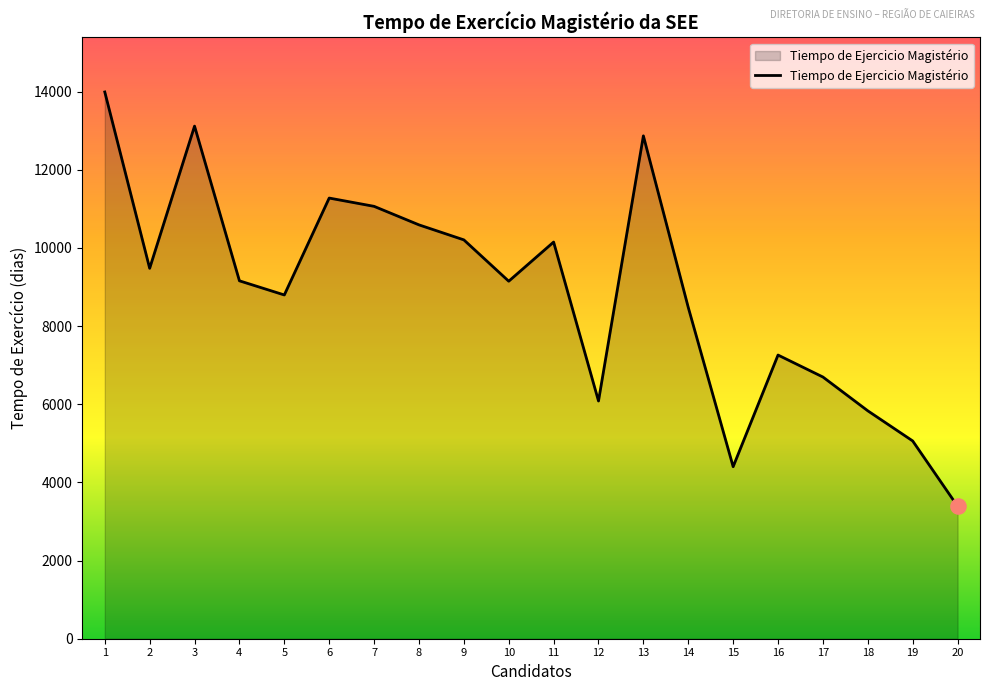

What is the change in value from 1 to 11?

-3841